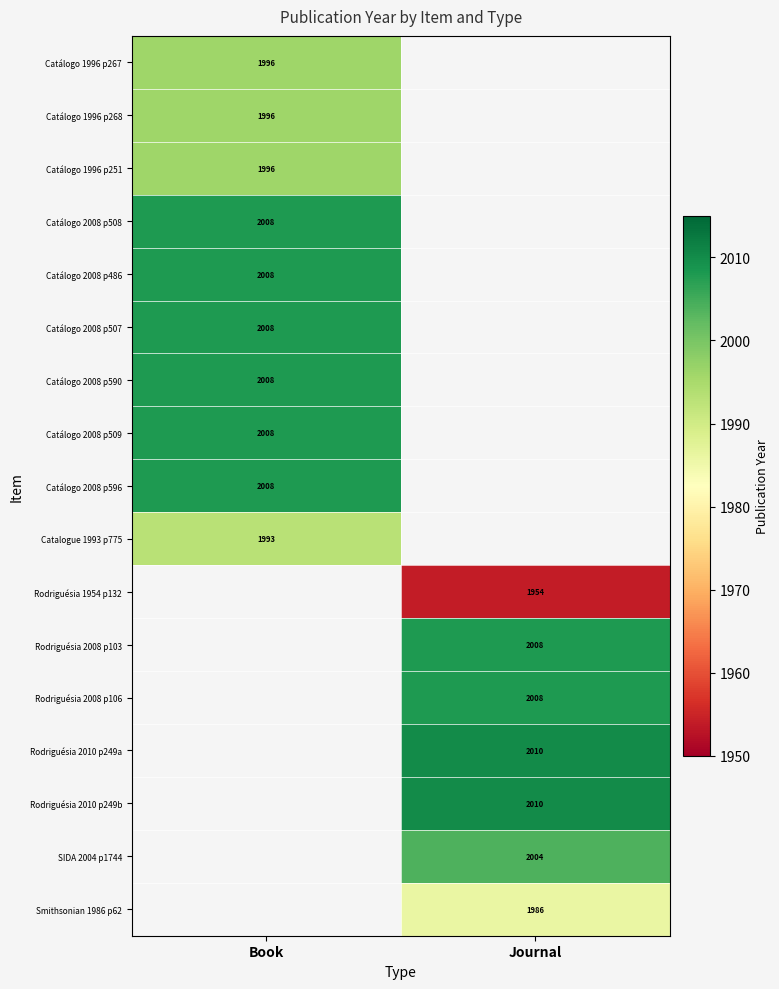

Is it true that Catálogo 2008 p509 equals 2008 at Book?

True